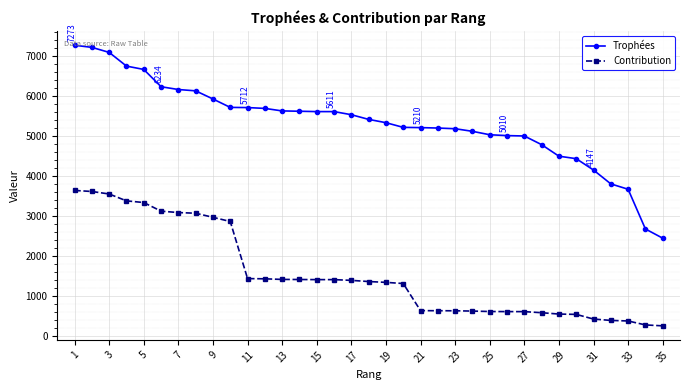

Rank the series by their average value, from highest to lowest.

Trophées, Contribution